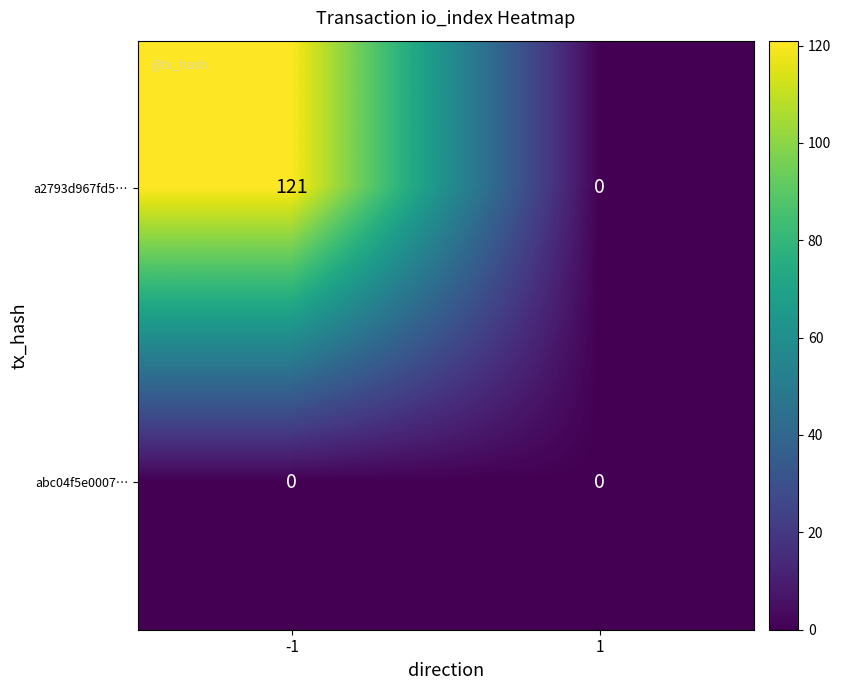

The a2793d967fd5… series shows 0 at 1. True or false?

True